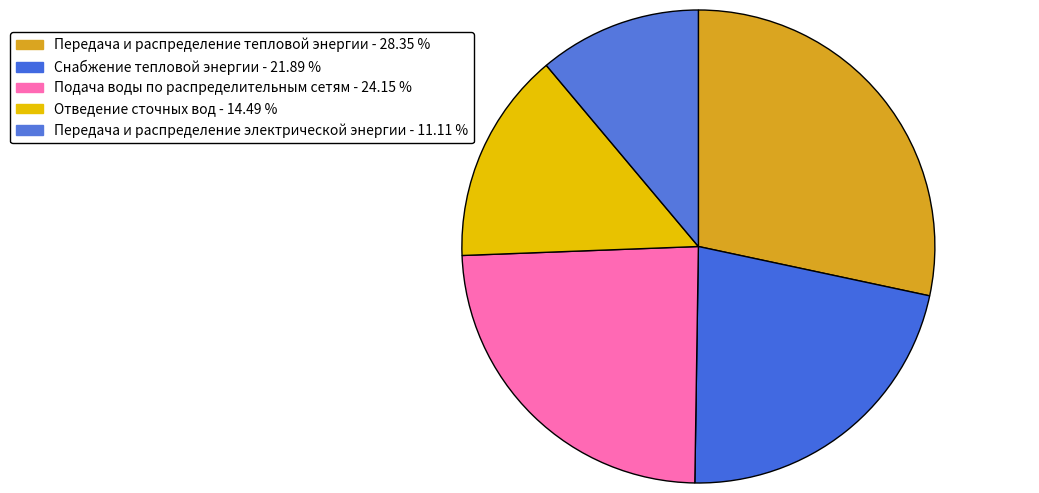

How many slices are in this pie chart?

5